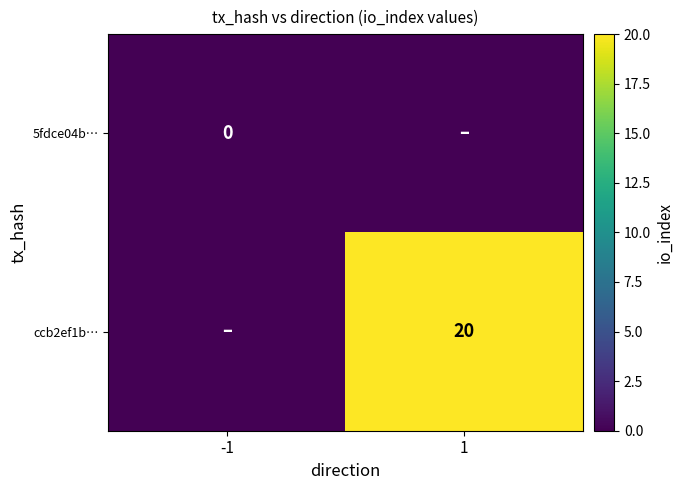

Which label corresponds to the smallest value in the chart?

-1